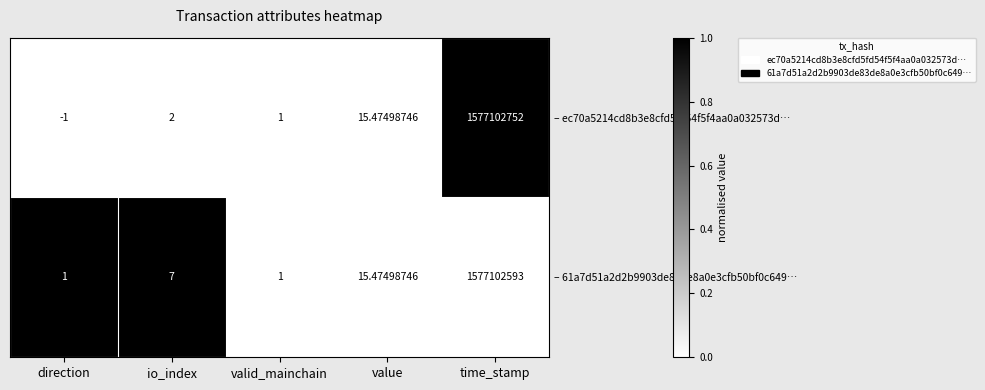

Is the value of – 61a7d51a2d2b9903de83de8a0e3cfb50bf0c649… at io_index greater than the value of – ec70a5214cd8b3e8cfd5fd54f5f4aa0a032573d… at time_stamp?

No